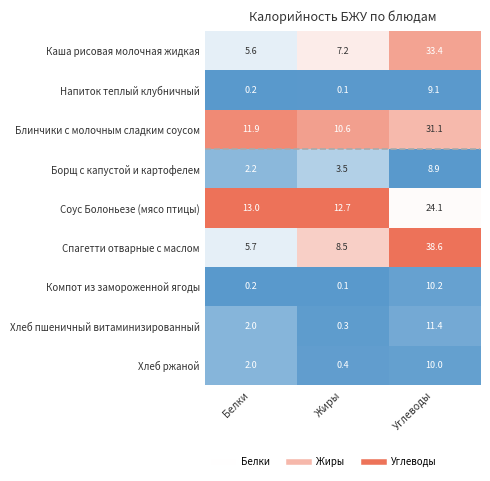

What is the total value across all series at Углеводы?

176.8